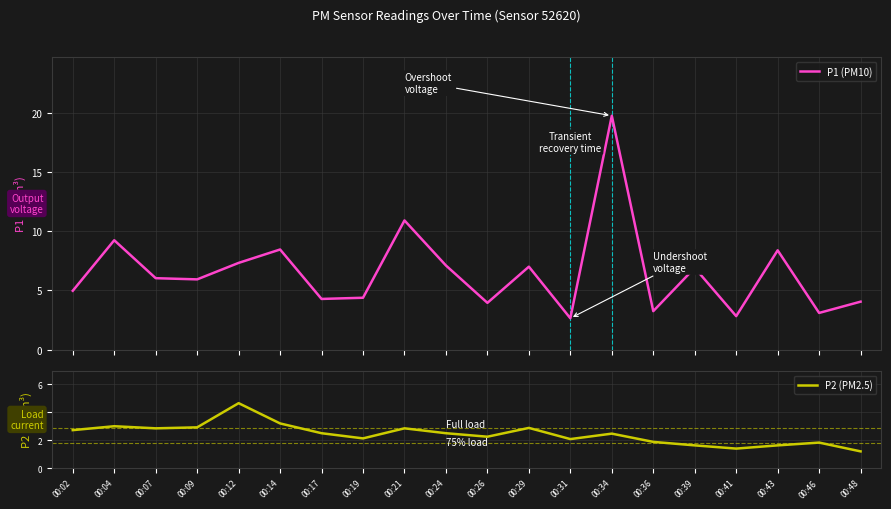

How many categories are shown in the chart?

20